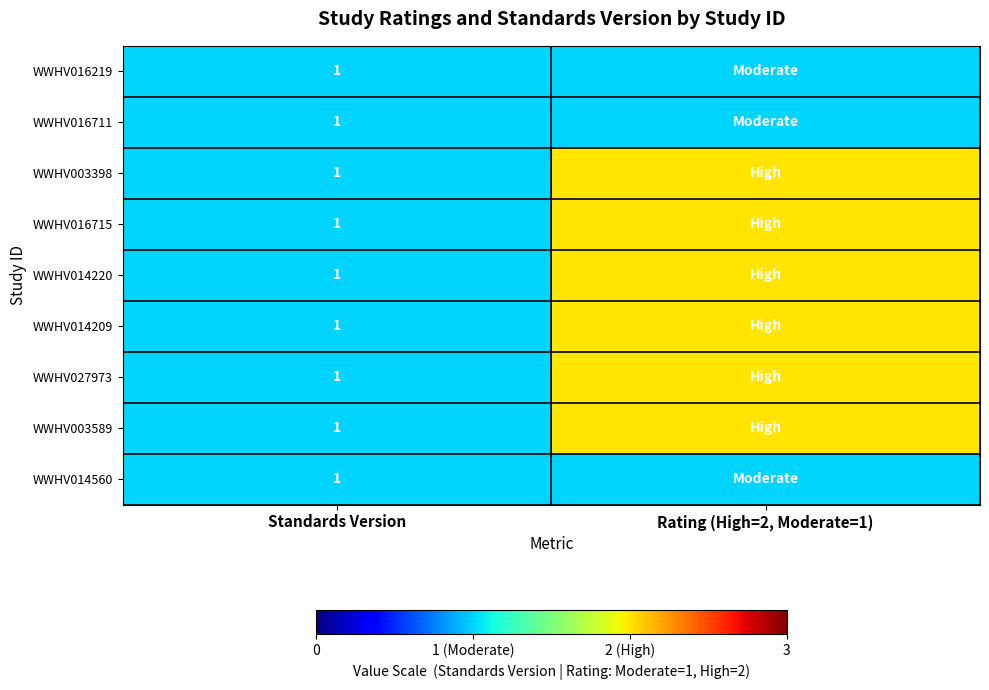

Is it true that WWHV016219 equals 2 at Standards Version?

False